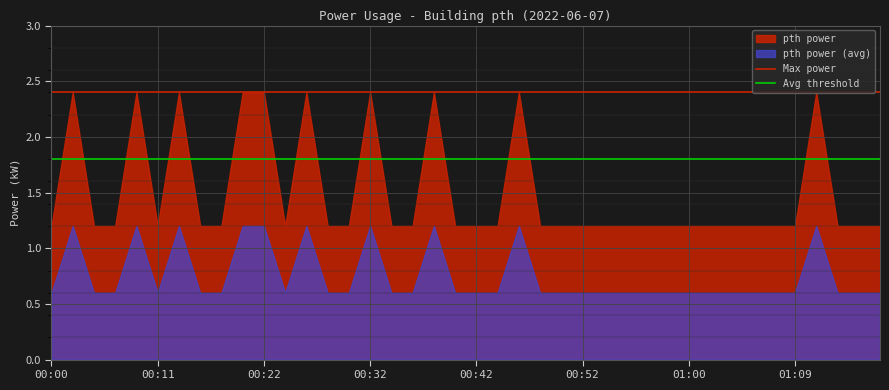

Is it true that Avg threshold equals 2.5 at 00:00?

False